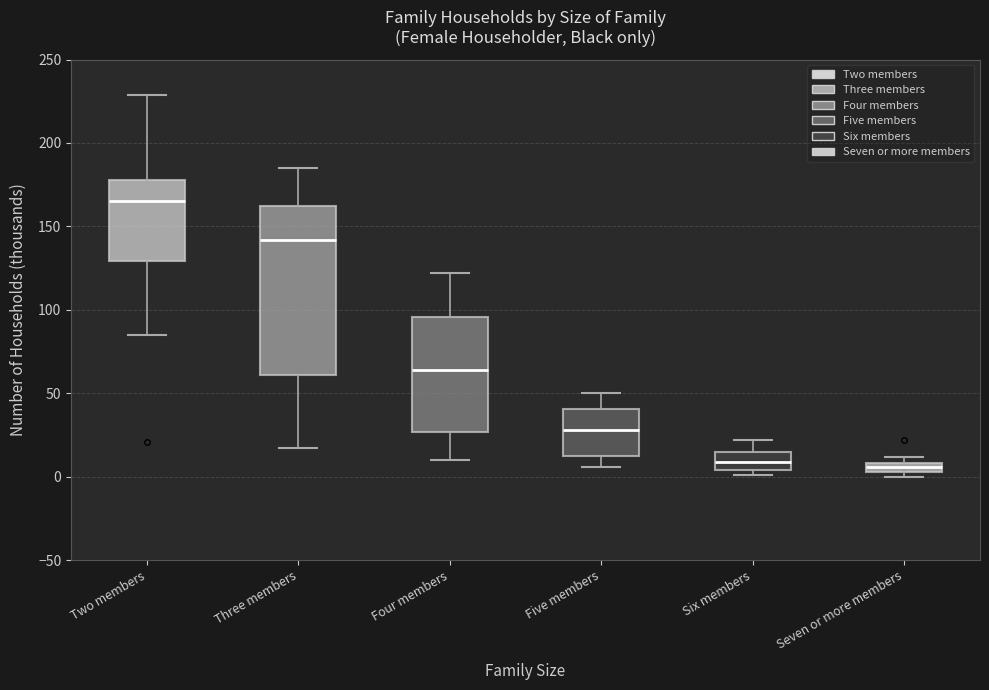

Where is the lower edge of the box for Three members on the y-axis? The values are not printed on the chart, so give them approximately, as read against the axis.

60